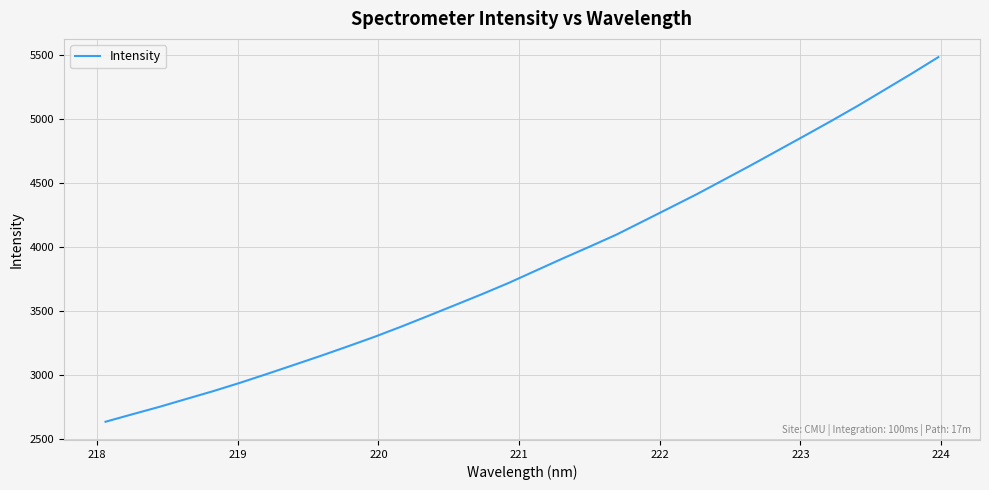

Reading left to right, transcribe all the data shown in this chart.

2631.4	2690.1	2747.7	2809.5	2870.7	2936.1	3005.2	3075.8	3146.9	3220.6	3295.8	3376.1	3459.8	3544.6	3629.8	3718.4	3813.6	3908.6	4001.1	4095.3	4200.8	4306.5	4412.6	4524.7	4637.1	4752.6	4868.1	4985.0	5104.8	5230.2	5355.8	5485.6